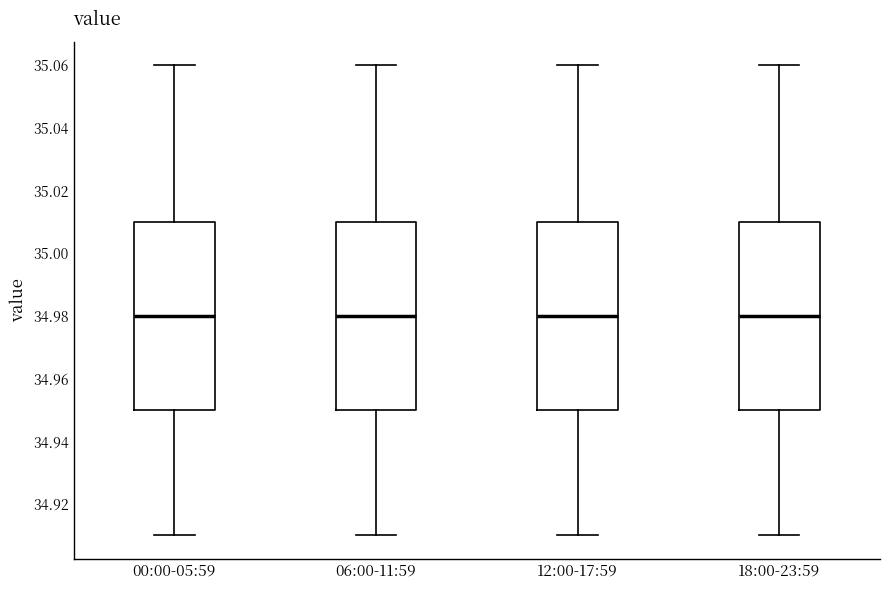

Reading left to right, transcribe this box plot: for each box, give where its median line is, the range the box spans, and where its two whiskers end, as read against the y-axis. The values are not printed on the chart, so give them approximately, as read against the axis.

00:00-05:59: median 34.98, box 34.95 to 35.01, whiskers 34.91 to 35.06
06:00-11:59: median 34.98, box 34.95 to 35.01, whiskers 34.91 to 35.06
12:00-17:59: median 34.98, box 34.95 to 35.01, whiskers 34.91 to 35.06
18:00-23:59: median 34.98, box 34.95 to 35.01, whiskers 34.91 to 35.06